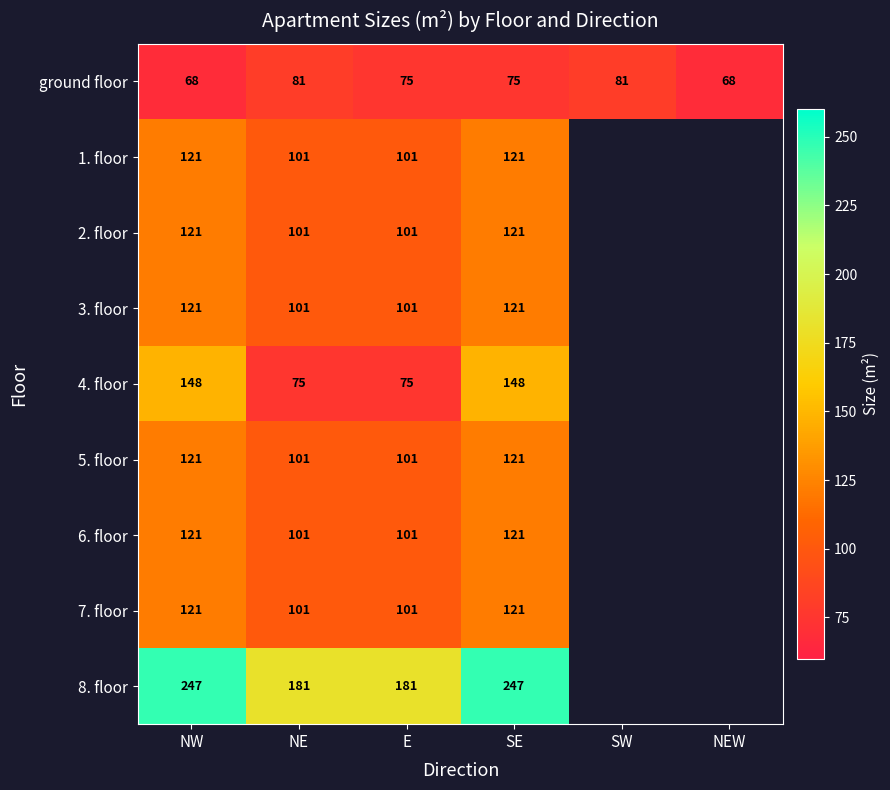

Between NW and E, which series saw the biggest shift?

4. floor